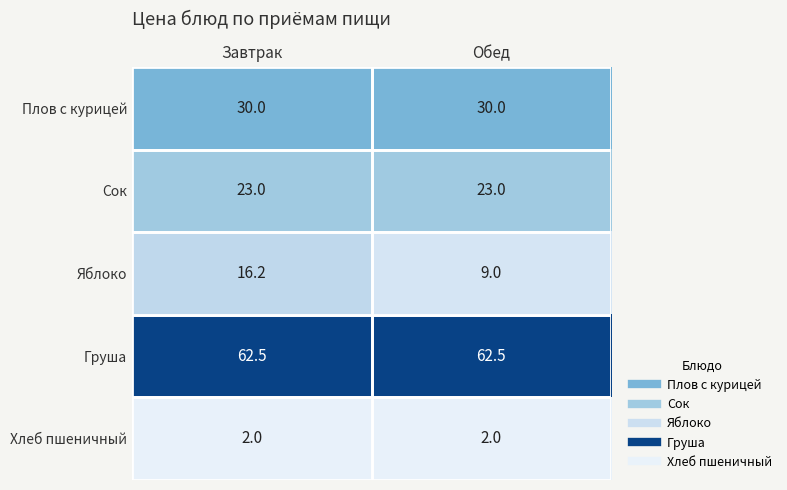

Which series has the largest total across all categories?

Груша